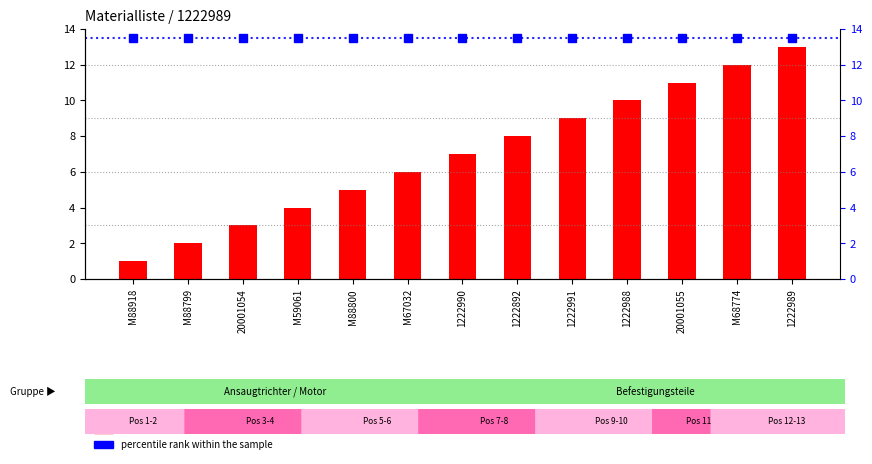

Rank the series at 20001054 from lowest to highest value.

Position, percentile rank within the sample